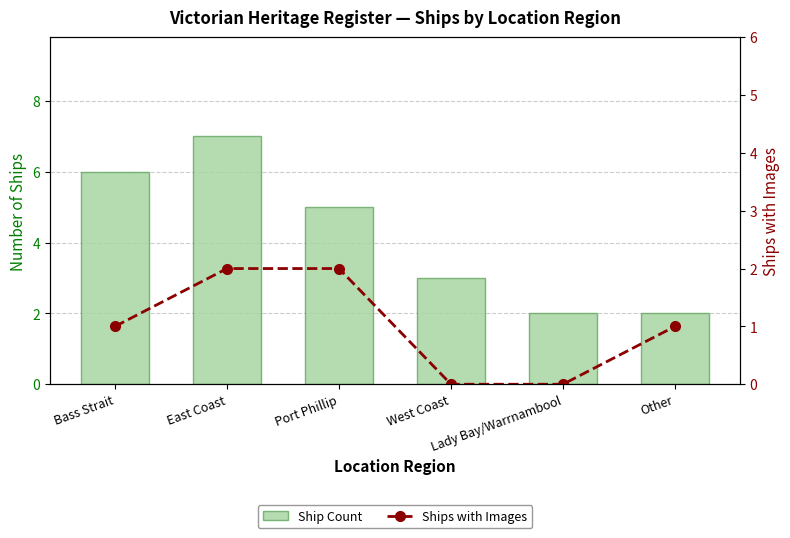

What is the sum of the Ship Count values at Lady Bay/Warrnambool and East Coast?

9